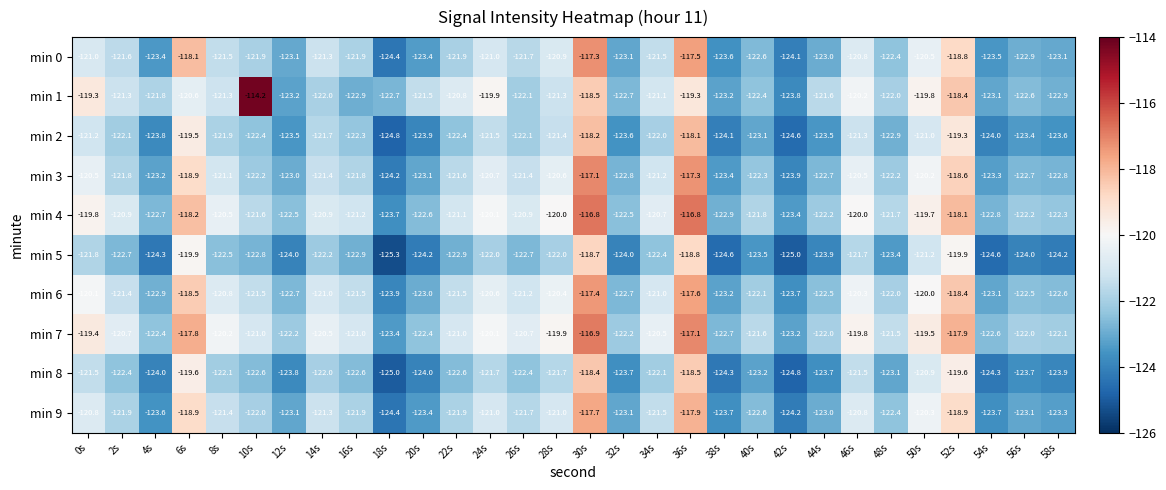

The value of min 4 at 52s is -118.1. True or false?

True